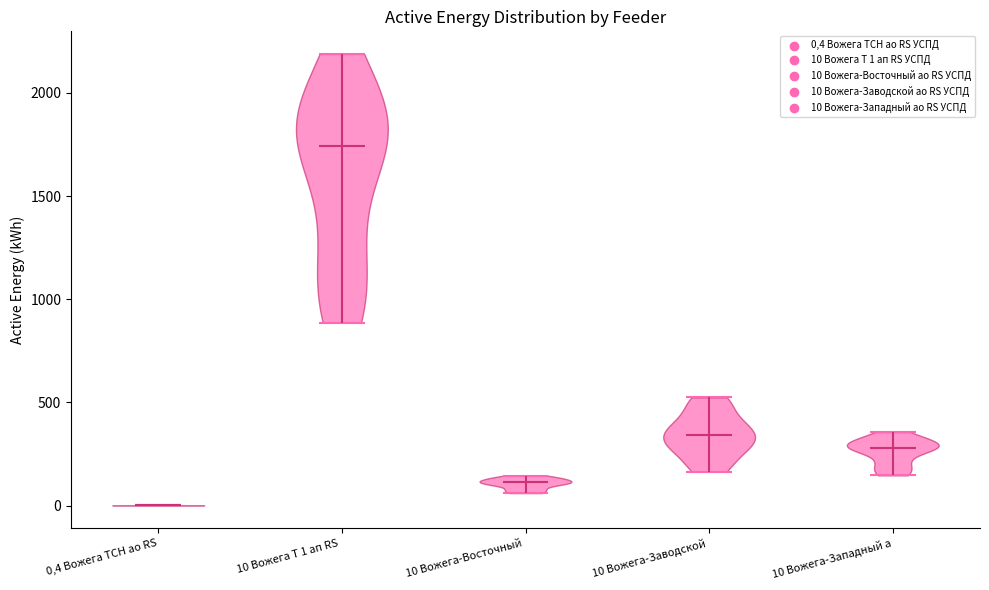

Which violin has the highest median line?

10 Вожега Т 1 ап RS